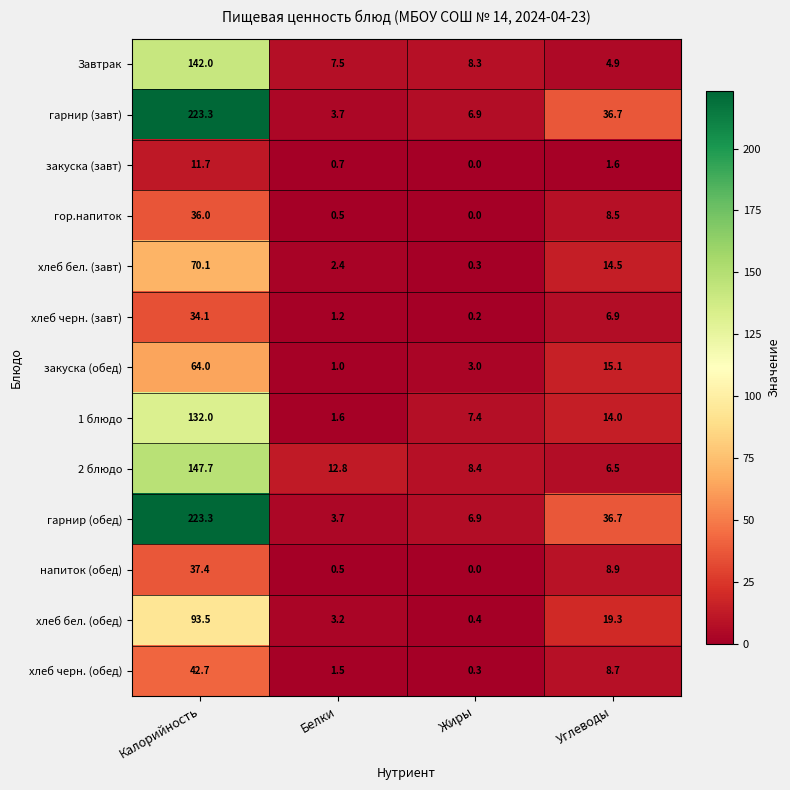

What is the greatest value displayed?

223.3